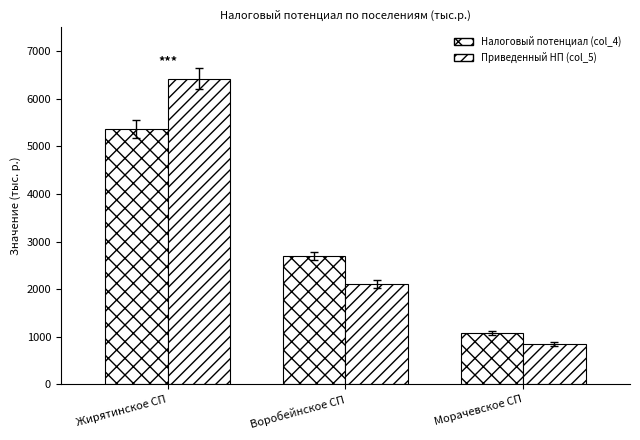

How many bars are there in total?

6